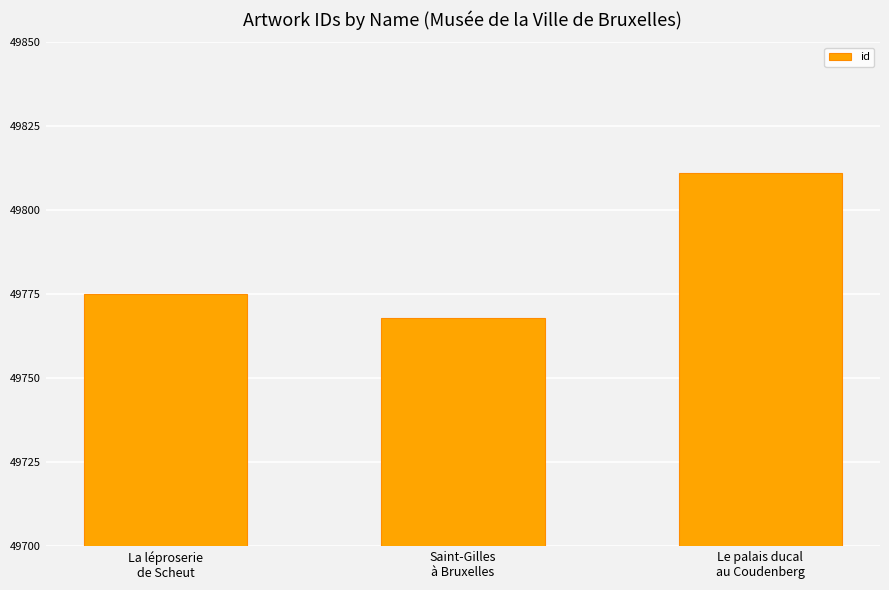

Rank the categories by value from lowest to highest.

Saint-Gilles
à Bruxelles, La léproserie
de Scheut, Le palais ducal
au Coudenberg